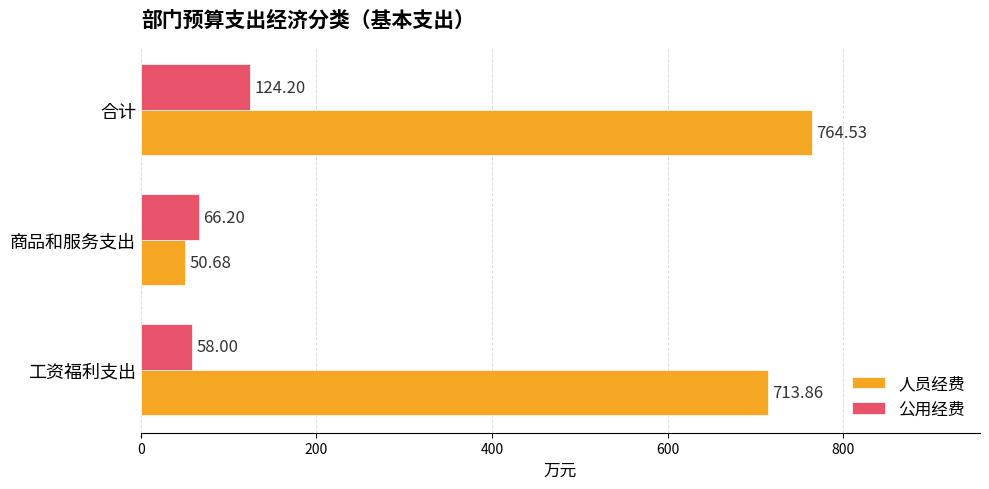

What is the difference between the second highest and minimum values in the 人员经费 series?

663.2